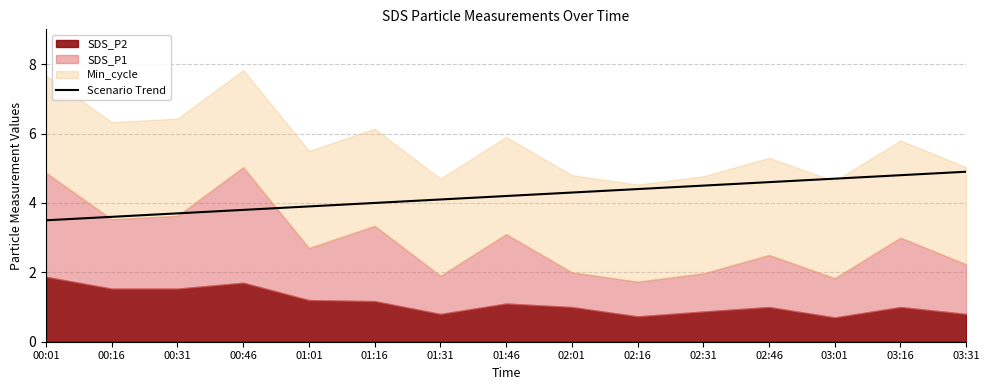

What is the label of the 9th point from the right?

01:31